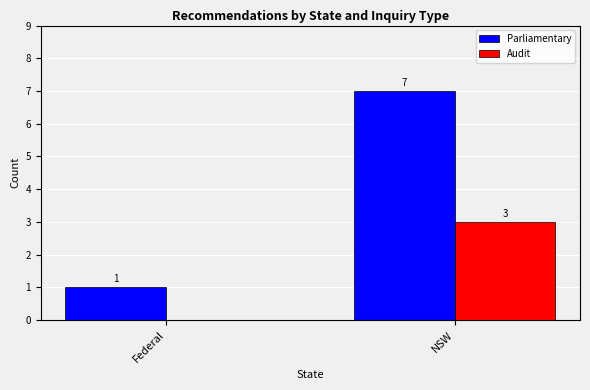

The Parliamentary series shows 7 at NSW. True or false?

True